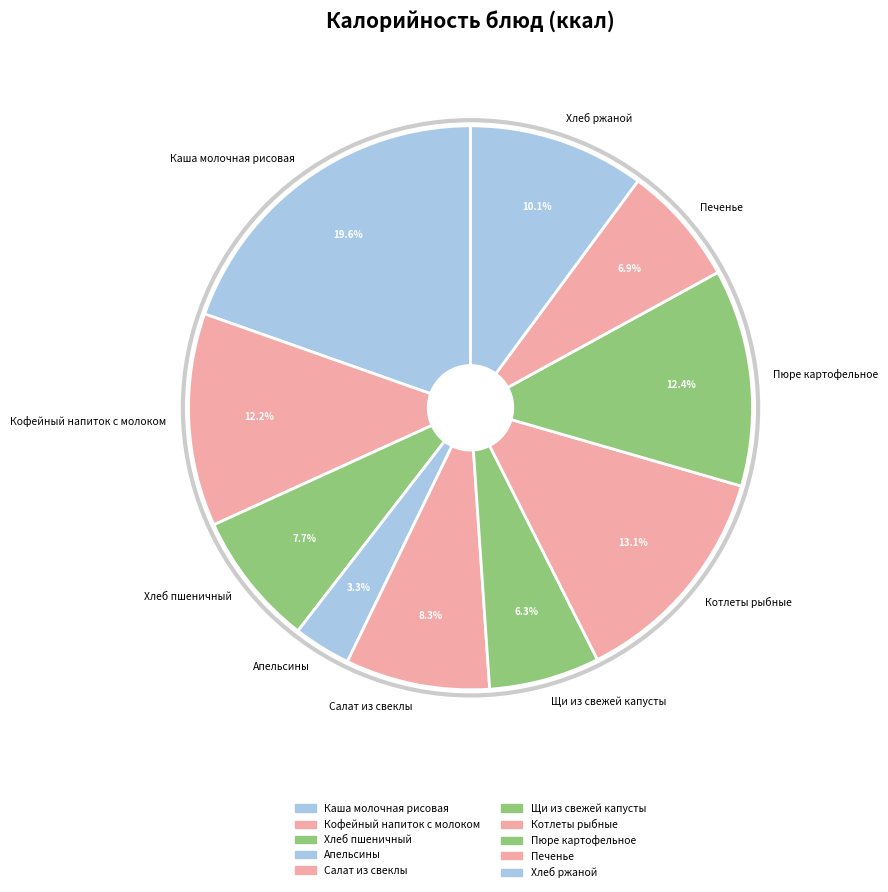

Count the number of slices in the pie.

10